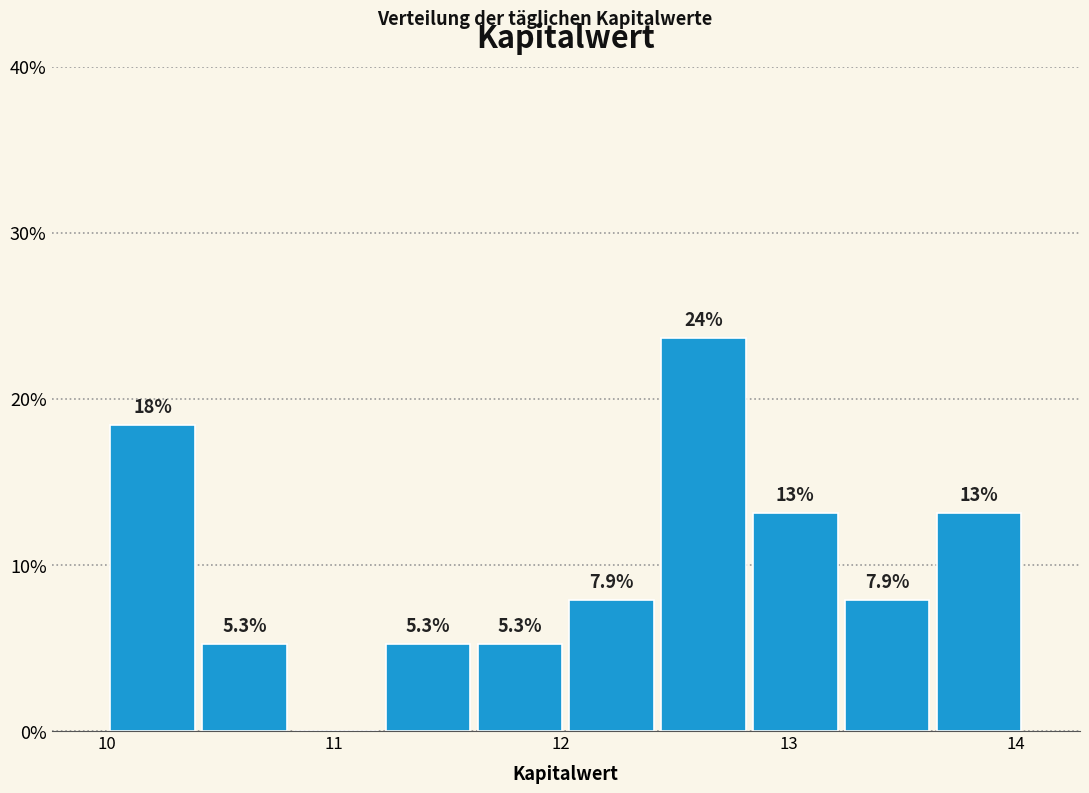

Which range on the x-axis has the tallest bar?

12.4 to 12.8